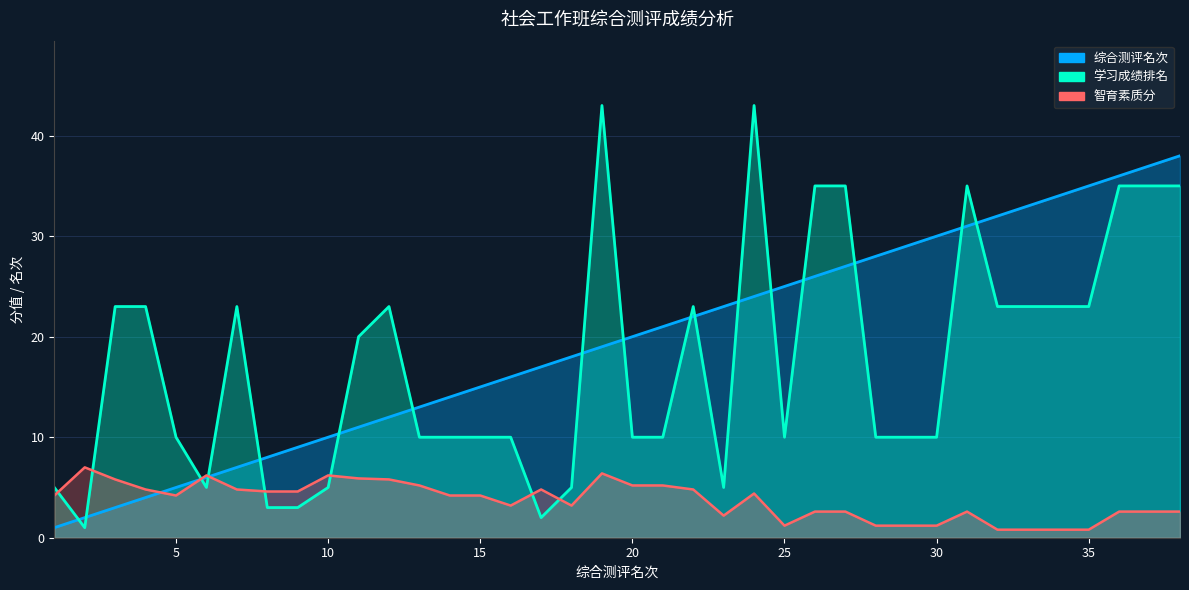

Which series ends up on top after the final intersection of 学习成绩排名 and 智育素质分?

学习成绩排名